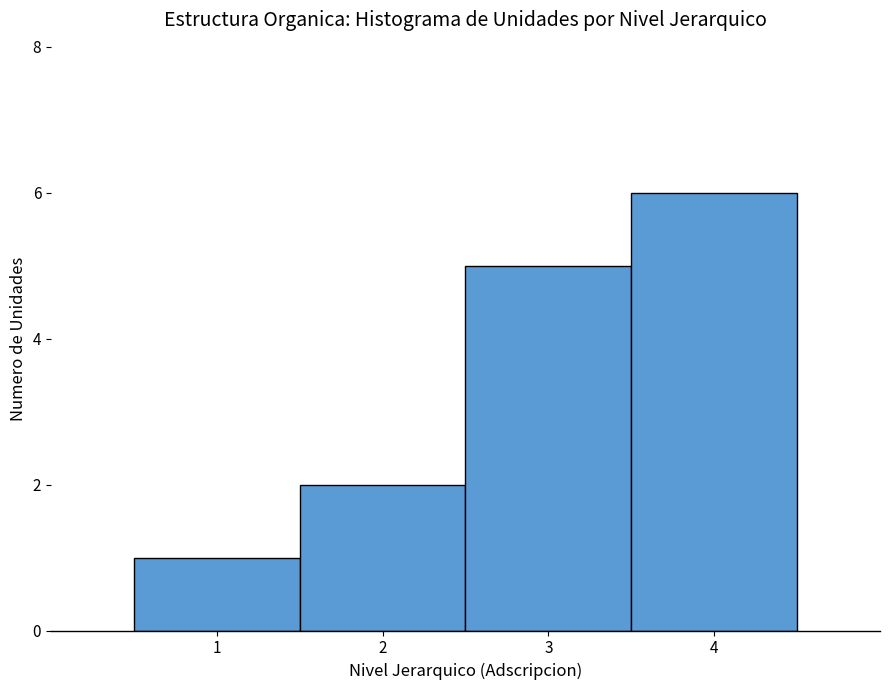

Which range on the x-axis has the tallest bar?

3.5 to 4.5